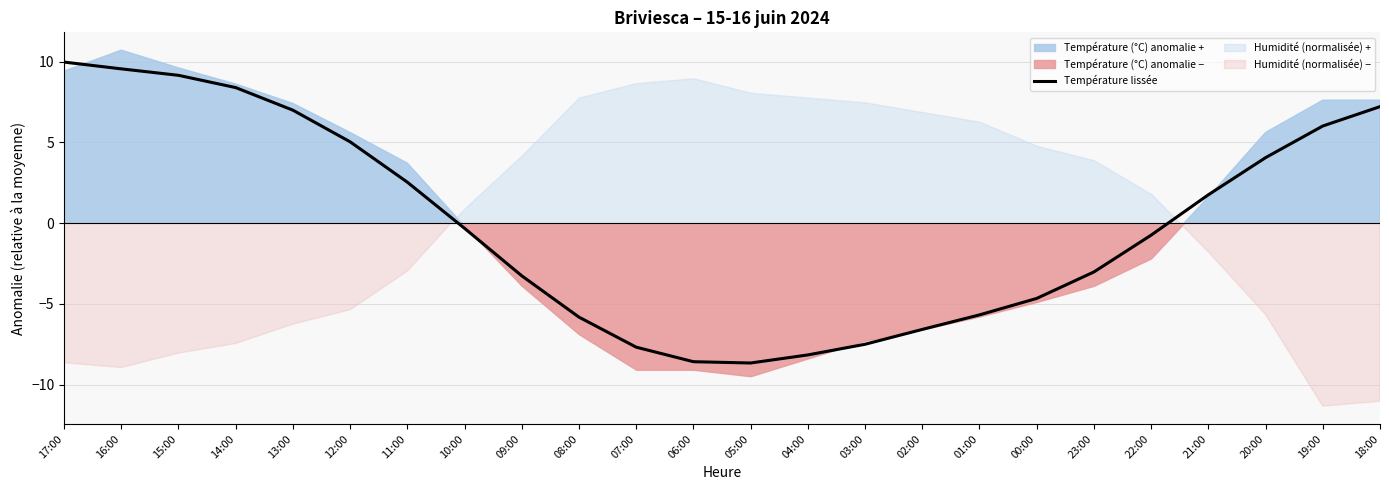

At which category does the chart reach its minimum across all series?

05:00